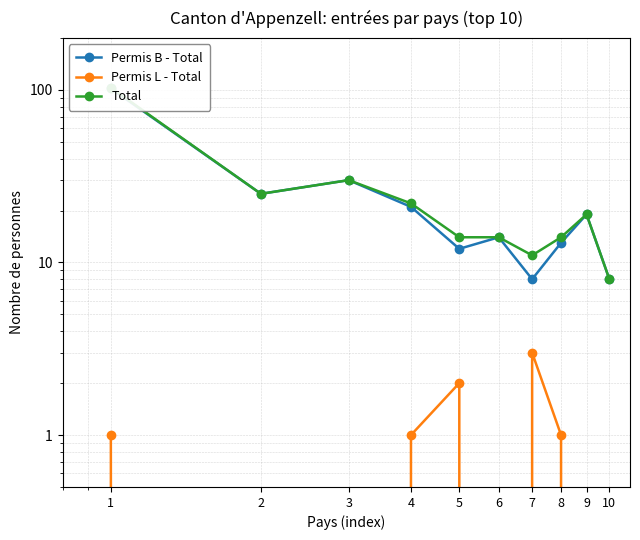

Is it true that Permis L - Total equals 0 at 6?

True